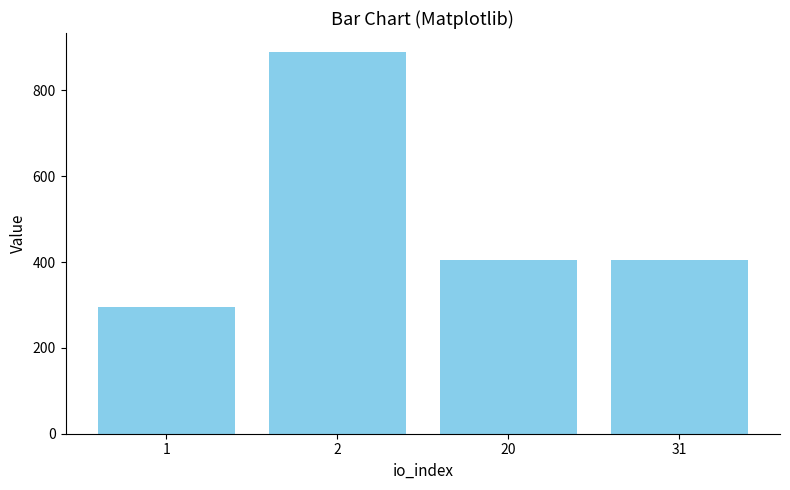

What value does the data have at 31?

404.6